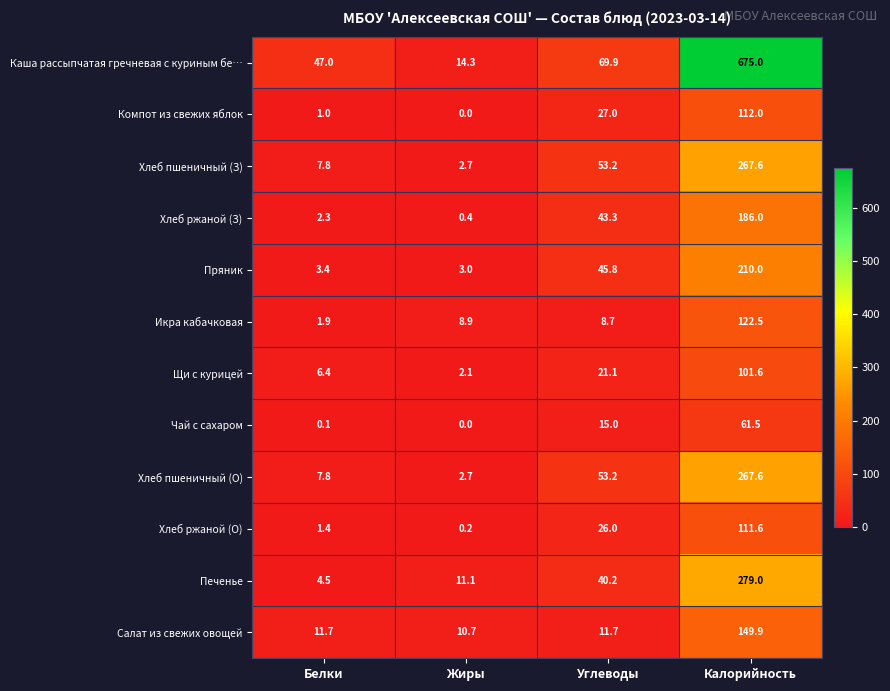

What value does the Хлеб пшеничный (О) series have at Углеводы?

53.2